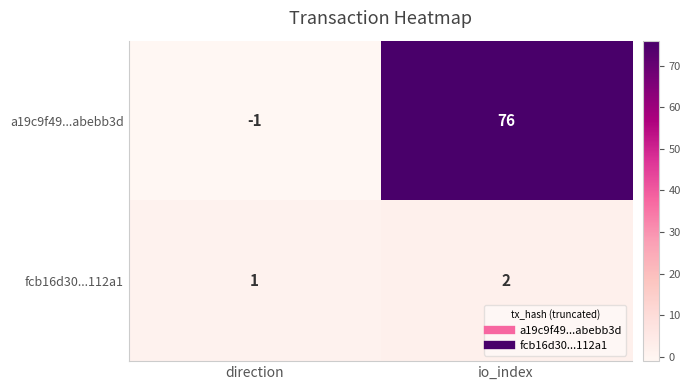

What is the approximate value of a19c9f49...abebb3d at io_index, to the nearest 10?

80